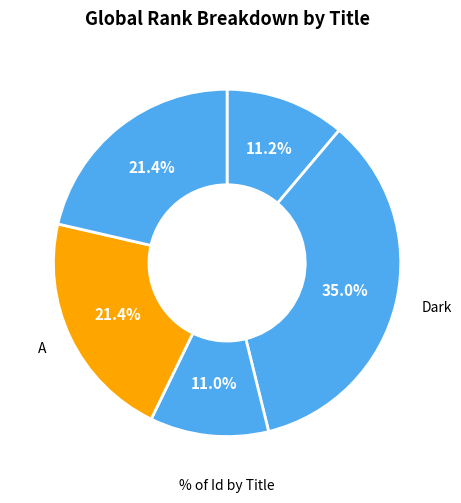

Does any single category account for the majority?

No